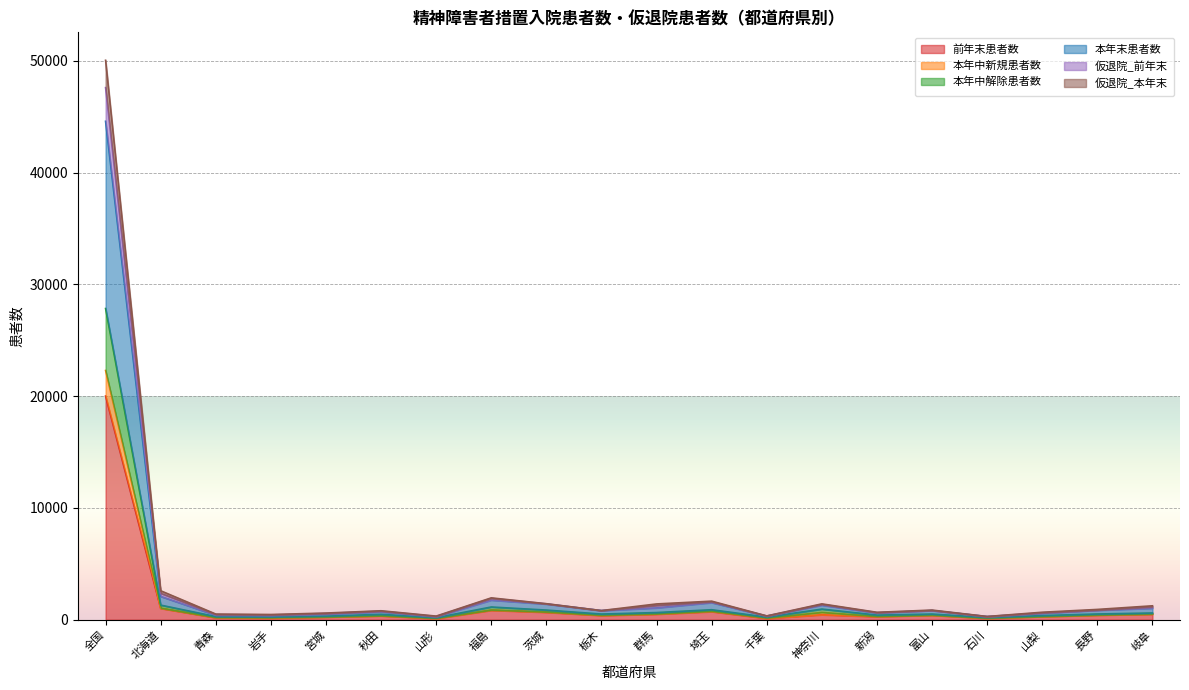

Which series has the largest total across all categories?

仮退院_前年末